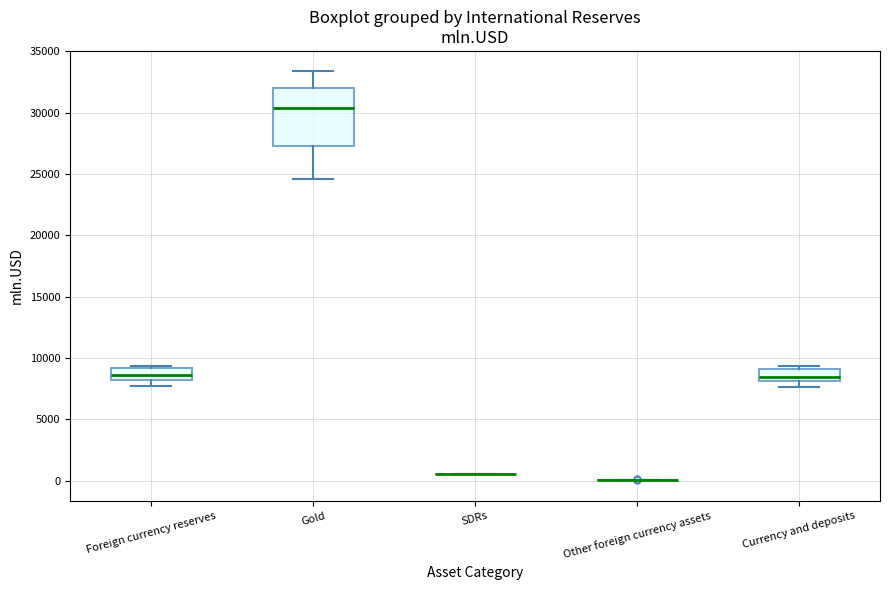

Which box is the tallest, from its lower edge to its upper edge?

Gold